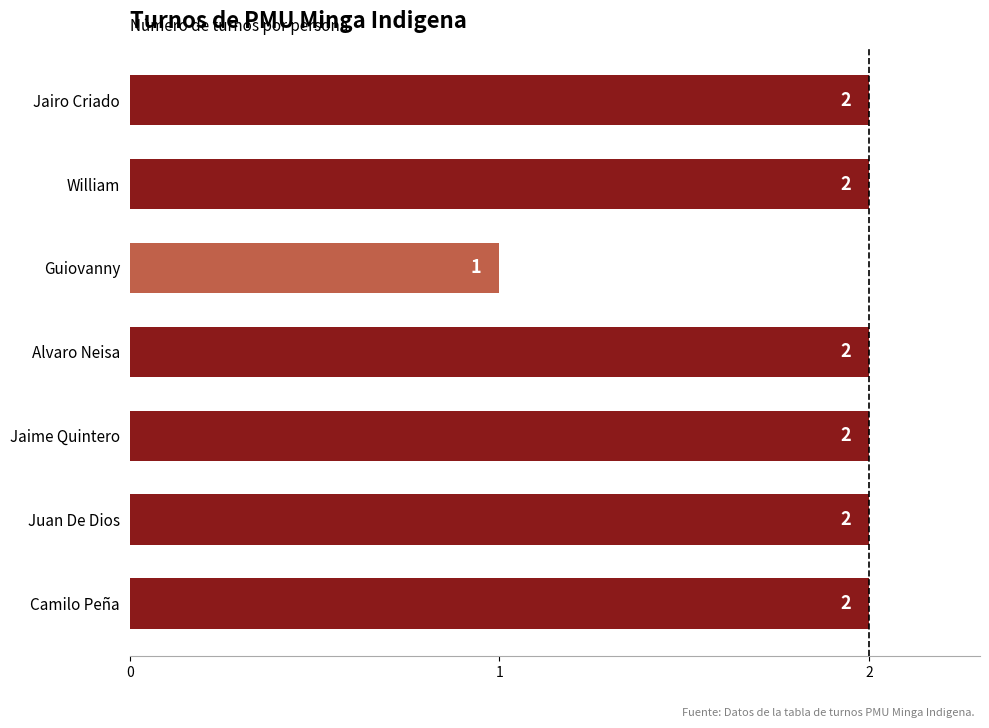

What is the difference between the maximum and minimum values?

1